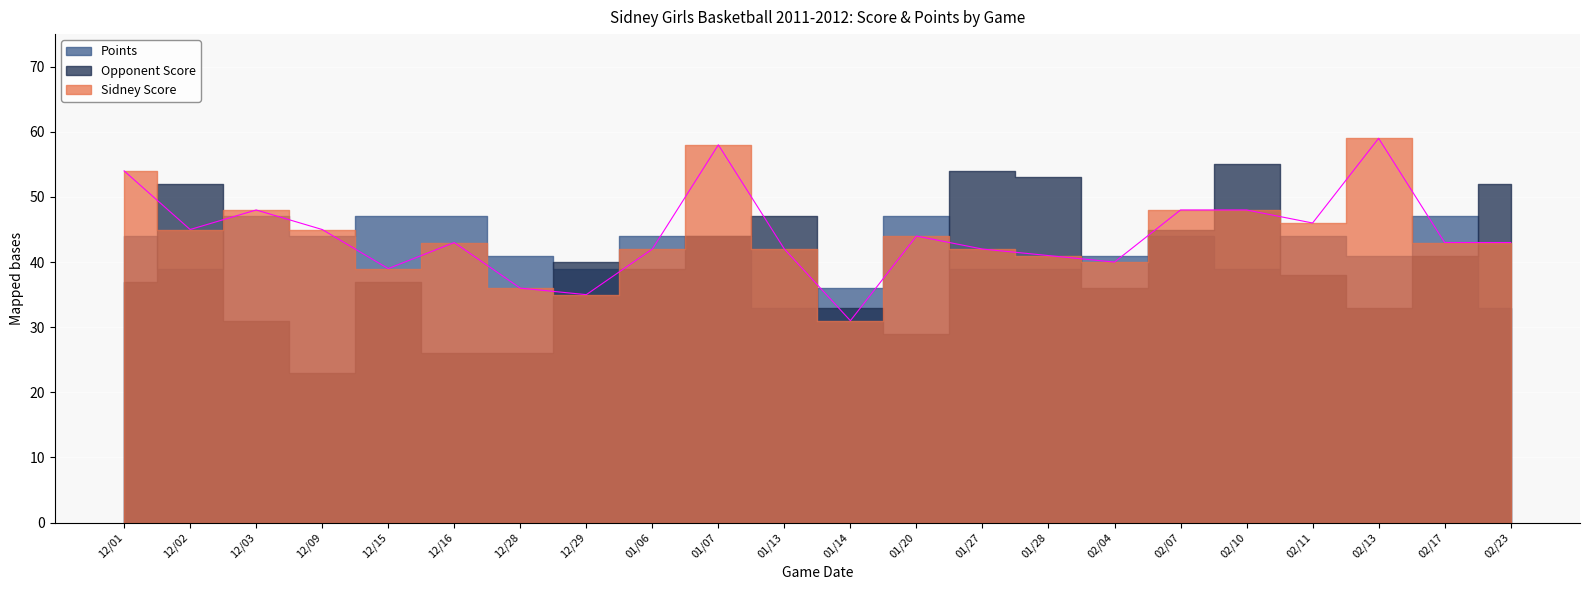

What is the sum of the Points values at 01/07 and 12/16?

91